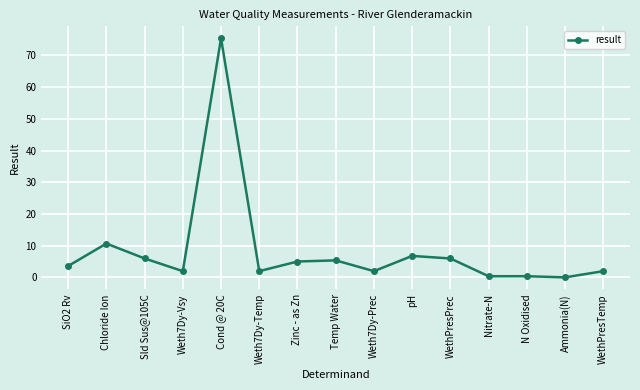

The chart shows a value of 10.7 at Chloride Ion. True or false?

True